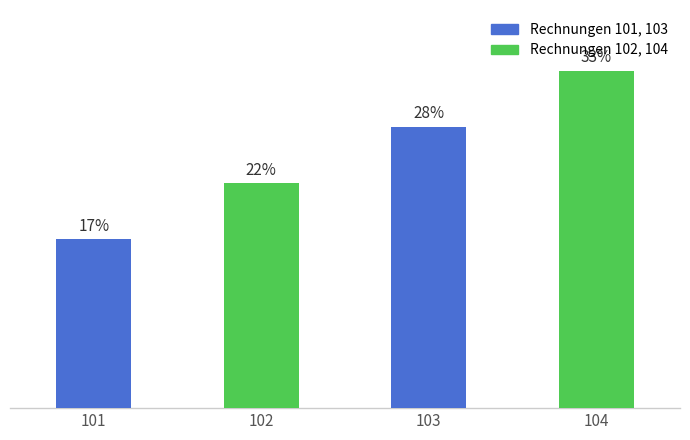

Where is the data nearest to the value 225?

102